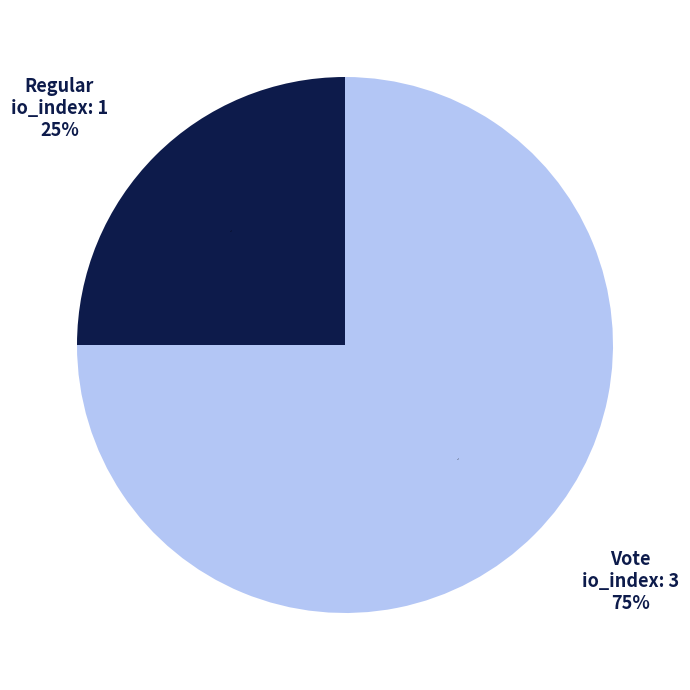

What is the change in value from Regular to Vote?

+2